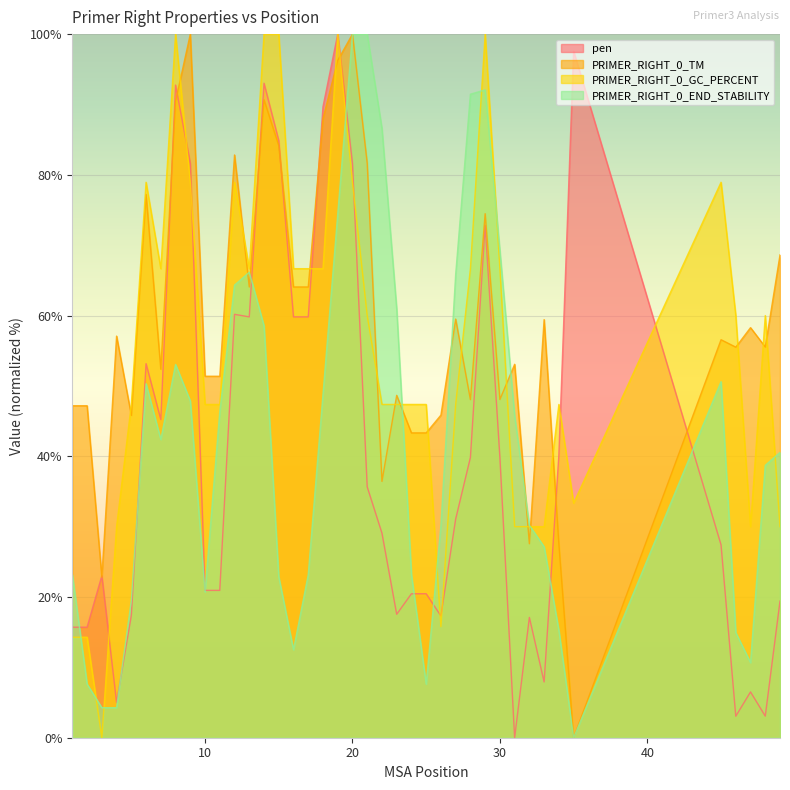

True or false: pen has more than 1 interior local peaks.

True